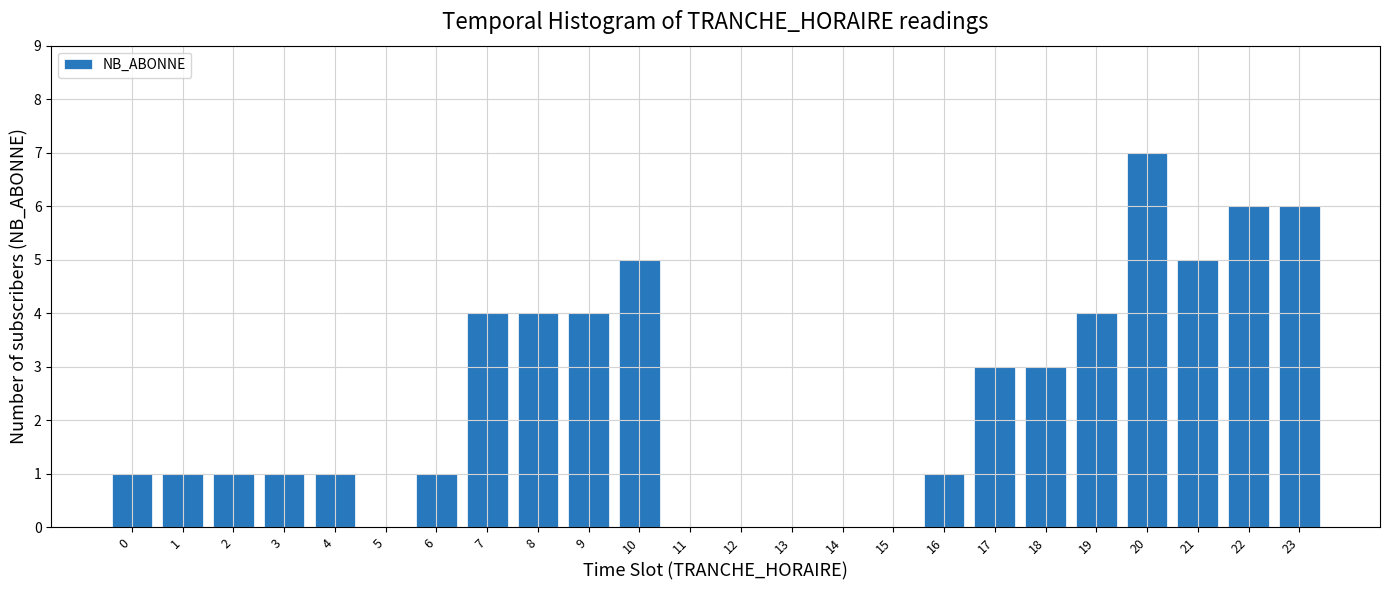

Reading left to right, transcribe all the data shown in this chart.

0=1	1=1	2=1	3=1	4=1	5=0	6=1	7=4	8=4	9=4	10=5	11=0	12=0	13=0	14=0	15=0	16=1	17=3	18=3	19=4	20=7	21=5	22=6	23=6